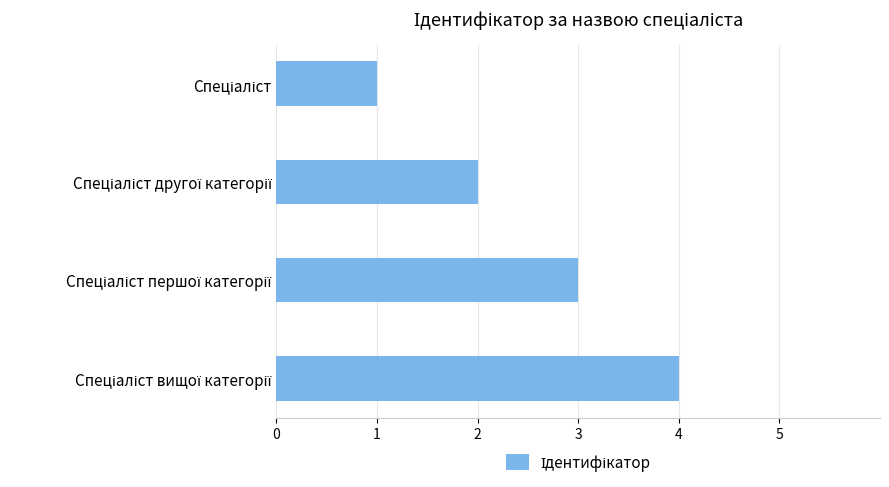

Does the chart contain any negative values?

No